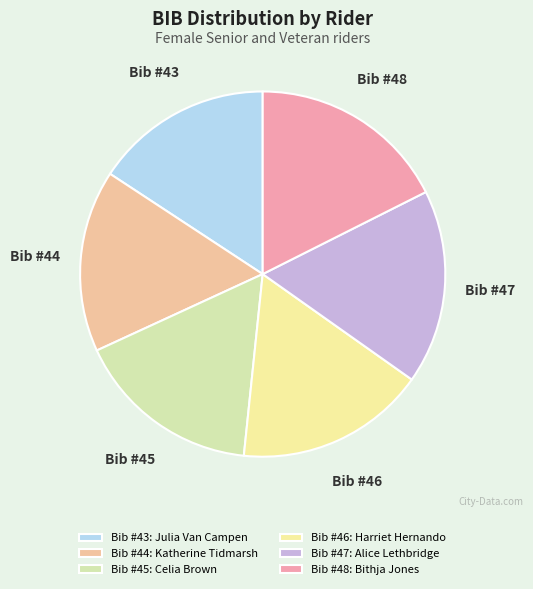

How many slices are in this pie chart?

6